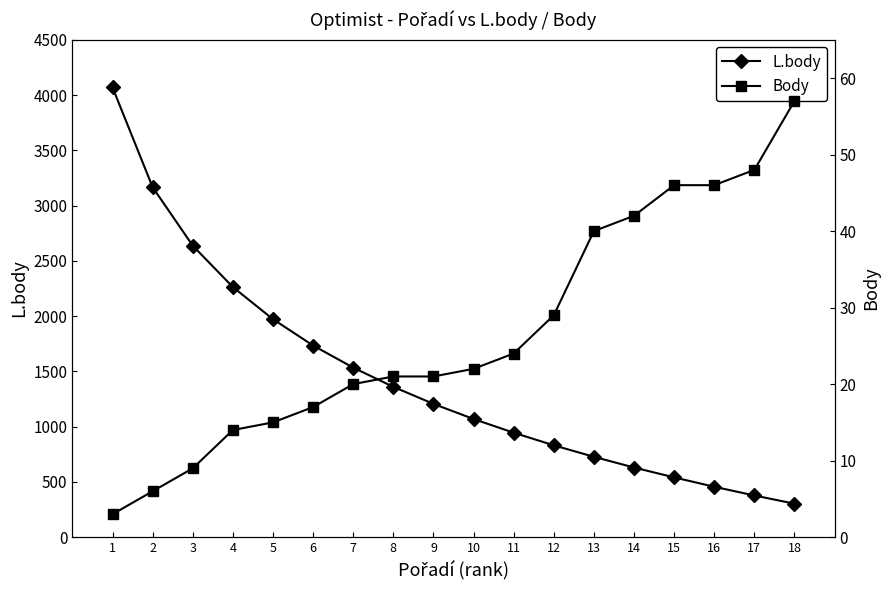

What is the value of the L.body point at the 11th from the left?

945